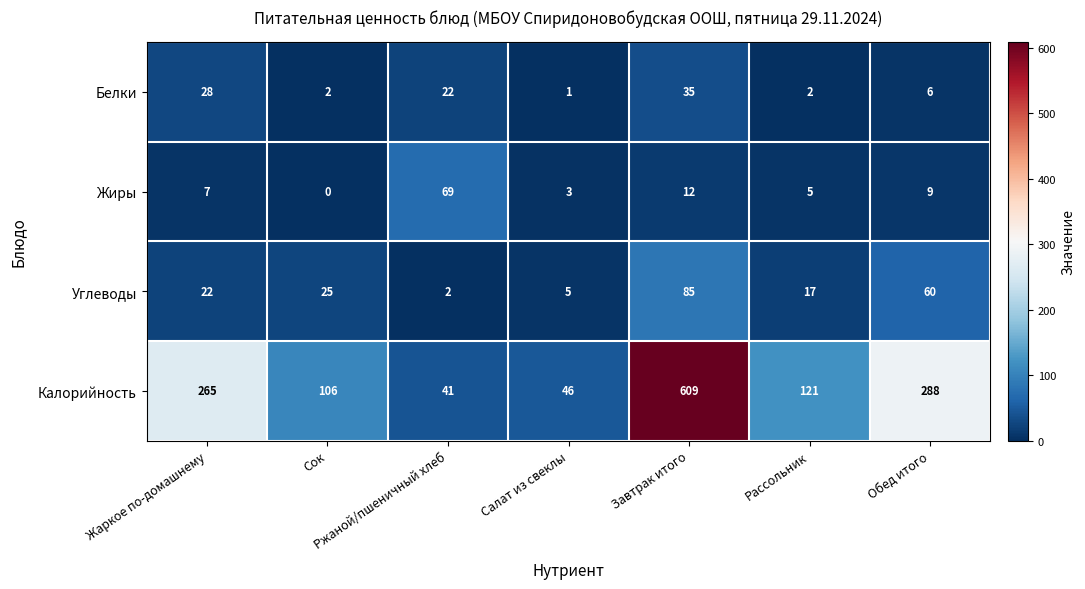

What is the spread (max minus min) of values at Ржаной/пшеничный хлеб?

67